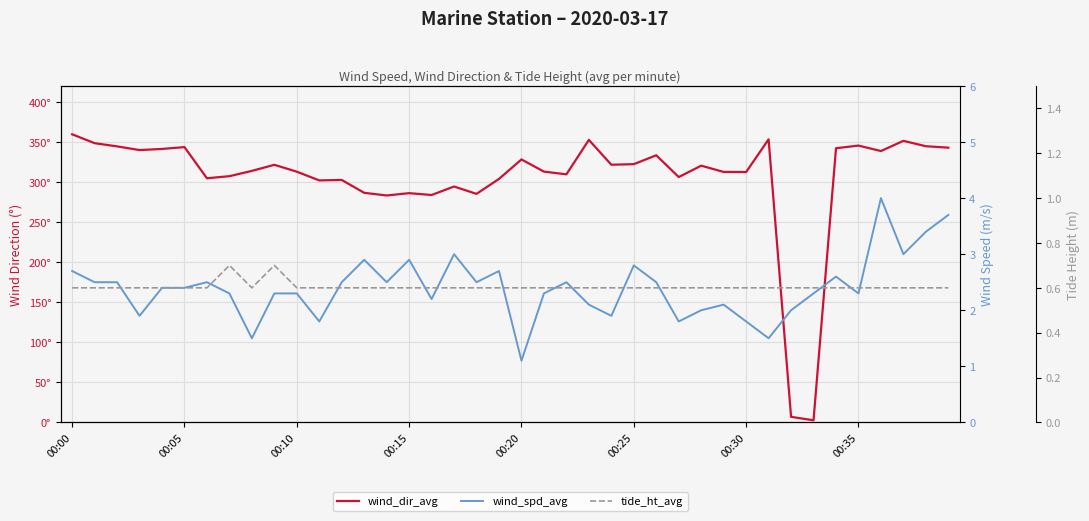

At which label does wind_spd_avg reach its peak?

36